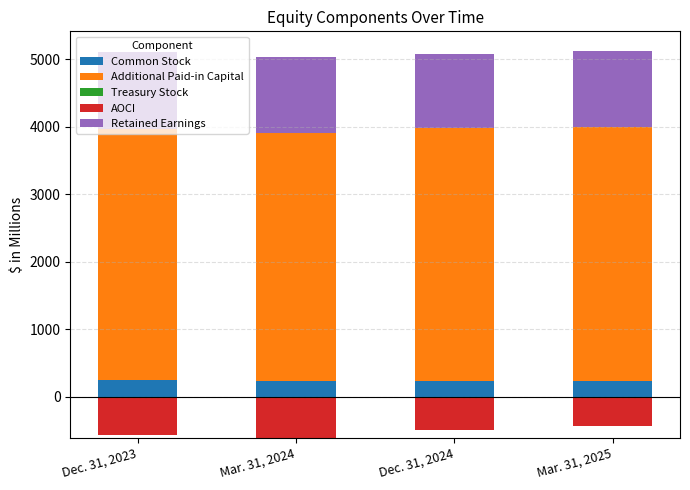

Which series has the largest total across all categories?

Additional Paid-in Capital